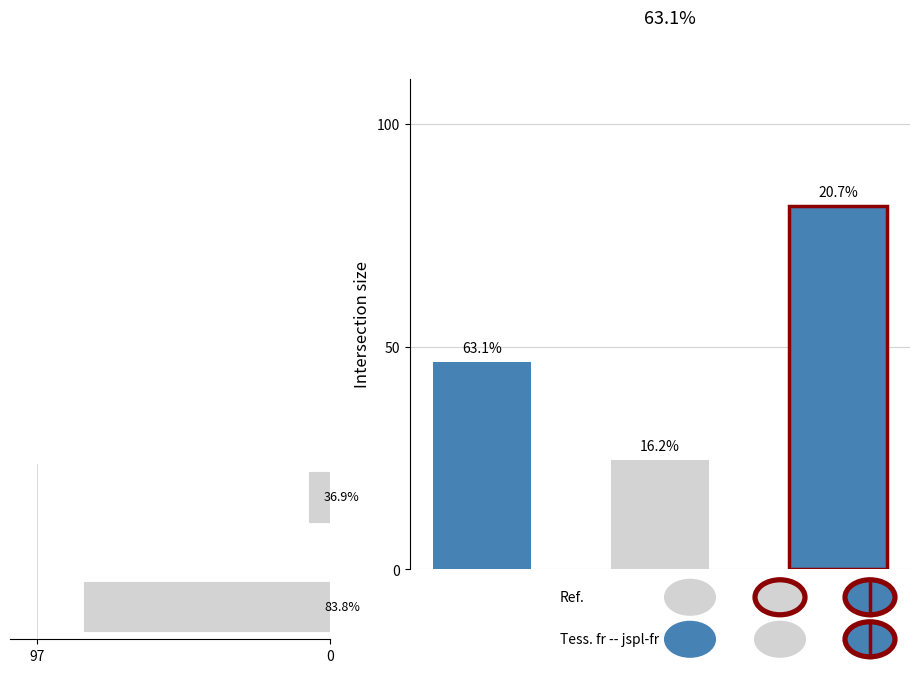

Reading right to left, transcribe all the data shown in this chart.

0=81.5	97=7.0